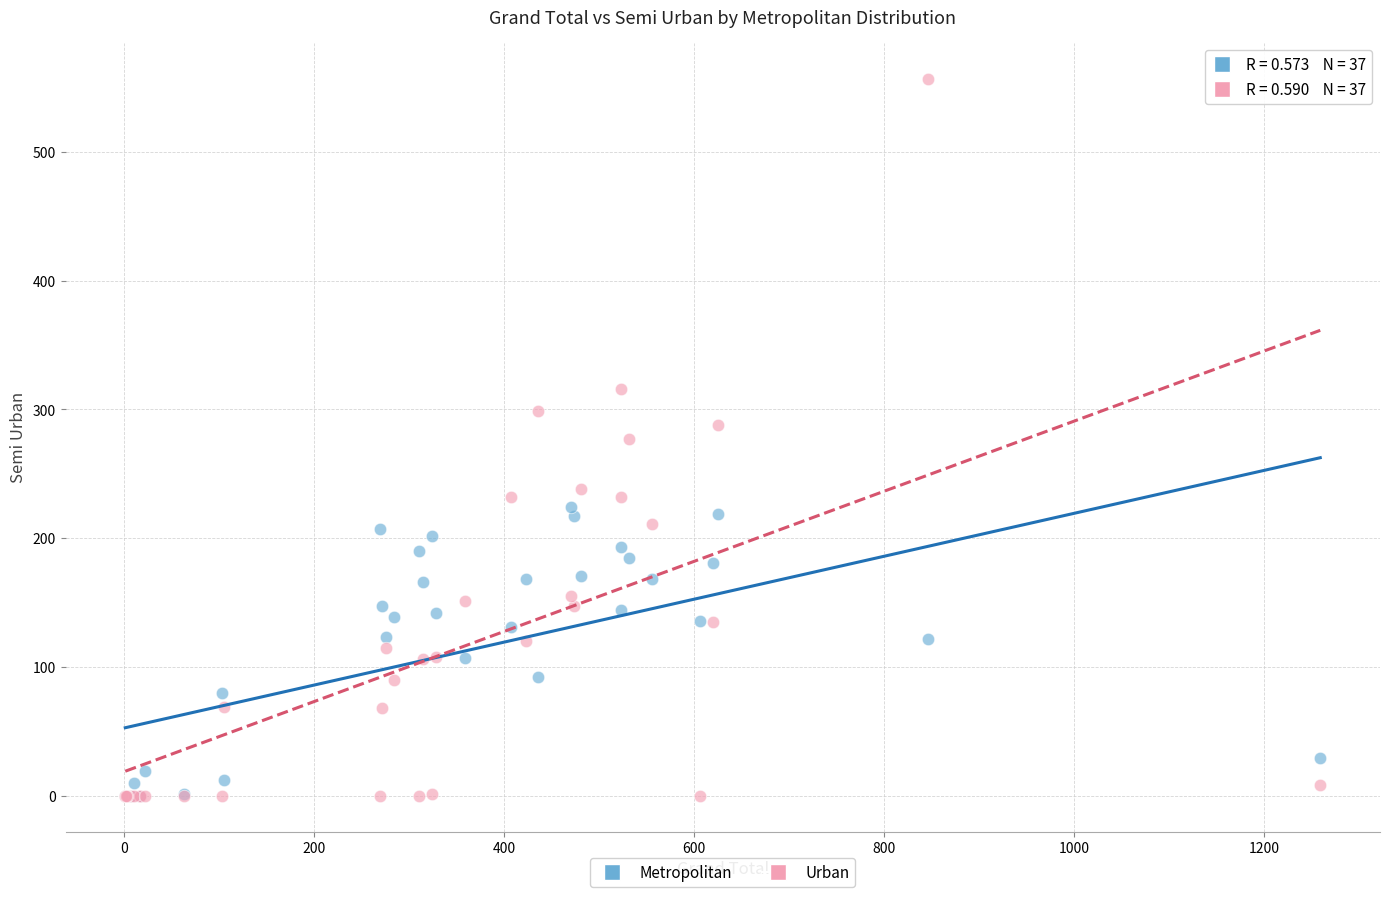

What are all the series names shown in the legend?

Metropolitan, Urban